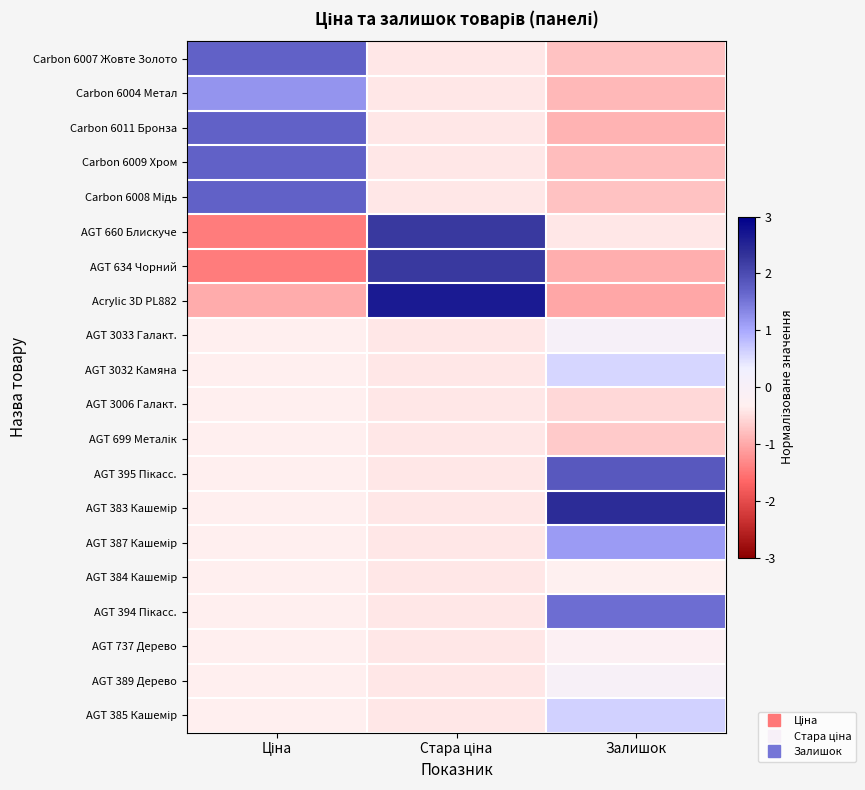

Which series has the largest total across all categories?

AGT 383 Кашемір